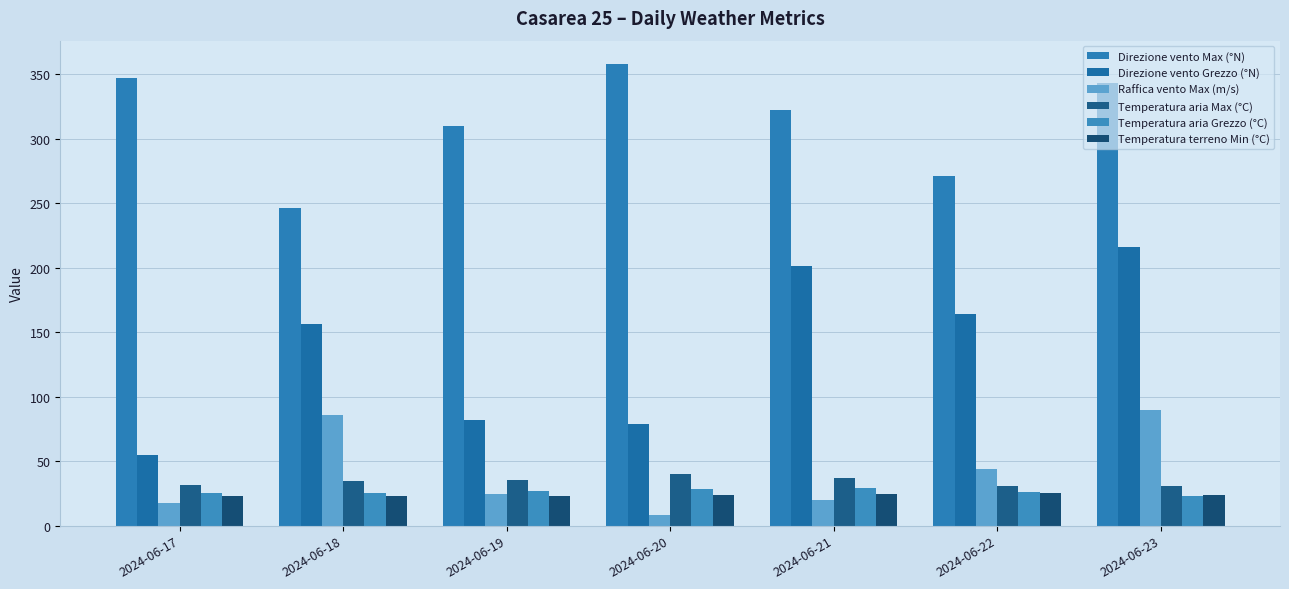

The value of Direzione vento Grezzo (°N) at 2024-06-17 is 55.0. True or false?

True